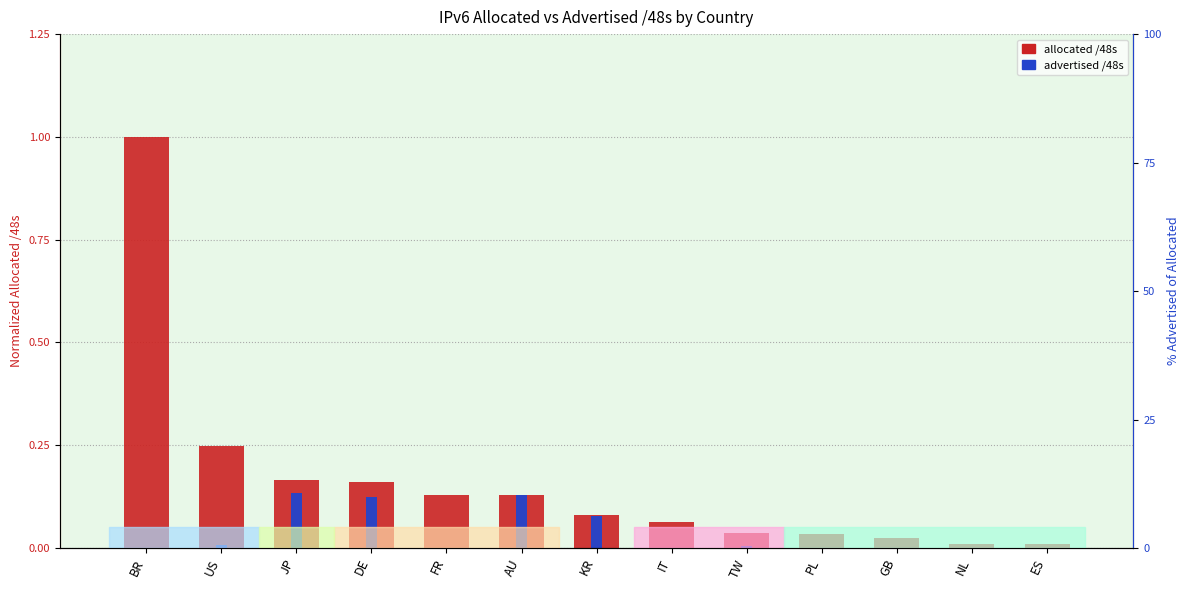

Which series has the largest total across all categories?

allocated /48s